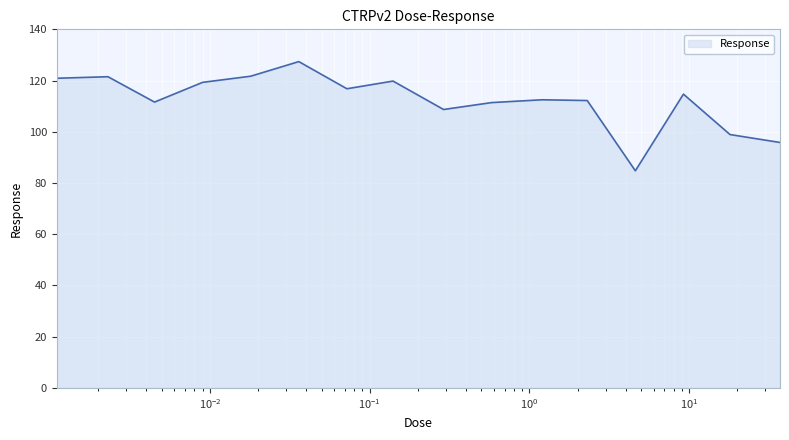

What is the difference between the maximum and minimum values?

42.6